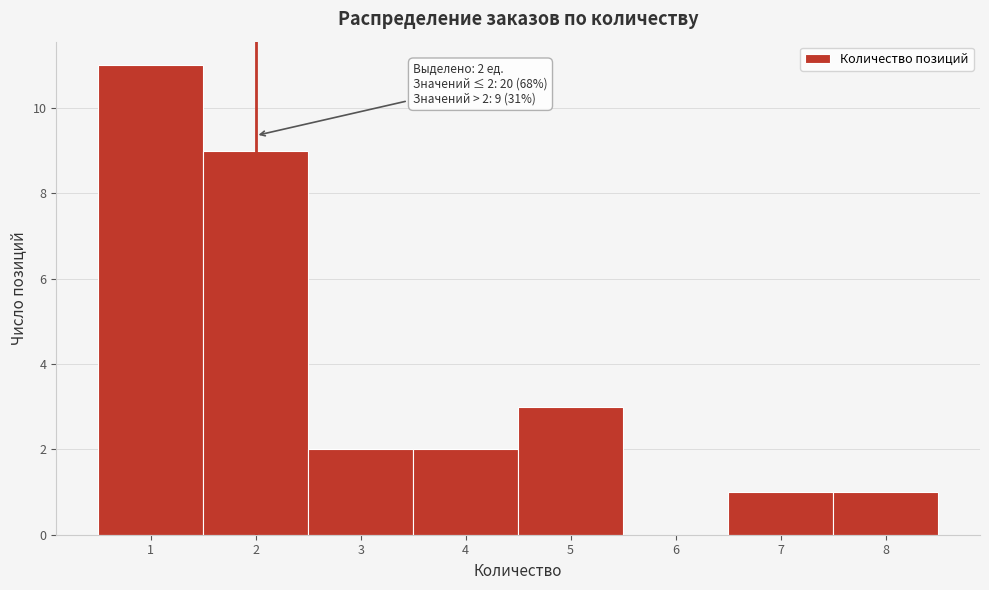

Which range on the x-axis has the tallest bar?

0.5 to 1.5